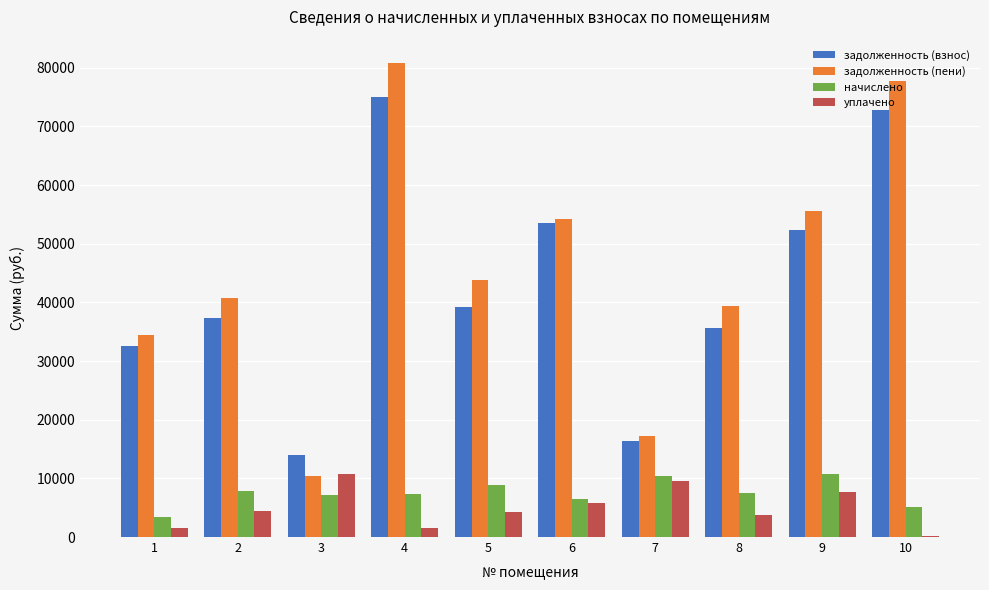

Is the value of задолженность (взнос) at 5 greater than the value of уплачено at 8?

Yes